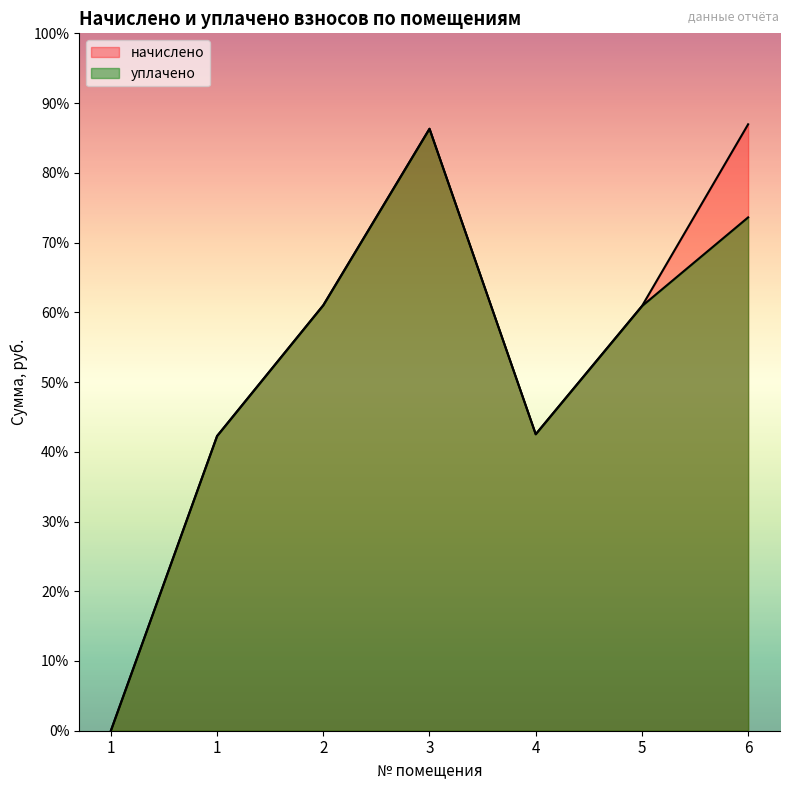

How many positive values does the начислено series have?

6